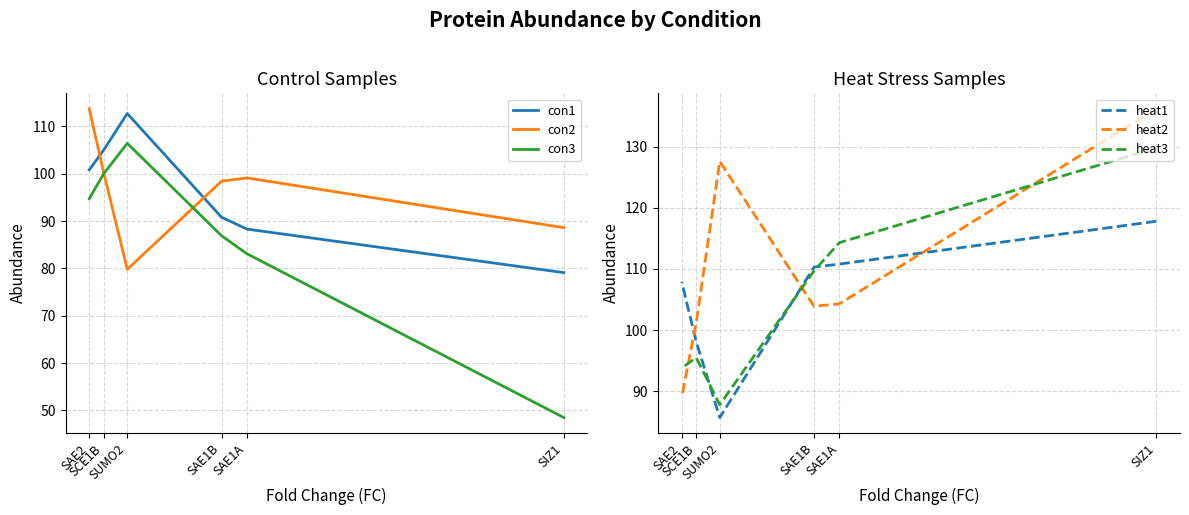

What position from the right is SAE1A?

5